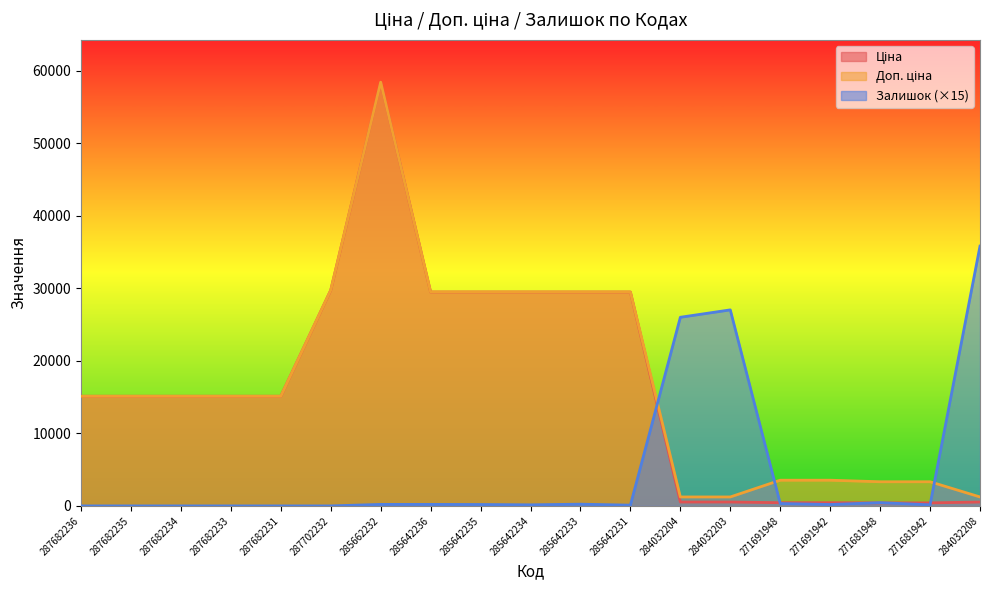

Reading left to right, transcribe all the data shown in this chart.

Ціна: 15120.0	15120.0	15120.0	15120.0	15120.0	29747.2	58426.5	29491.5	29491.5	29491.5	29491.5	29491.5	539.0	539.0	443.1	443.1	416.6	416.6	539.0
Доп. ціна: 15120.0	15120.0	15120.0	15120.0	15120.0	29747.2	58426.5	29491.5	29491.5	29491.5	29491.5	29491.5	1235.4	1235.4	3545.0	3545.0	3332.5	3332.5	1235.4
Залишок: 0.0	0.0	0.0	0.0	0.0	0.0	210.0	210.0	195.0	150.0	240.0	105.0	26010.0	27030.0	330.0	195.0	450.0	150.0	35820.0